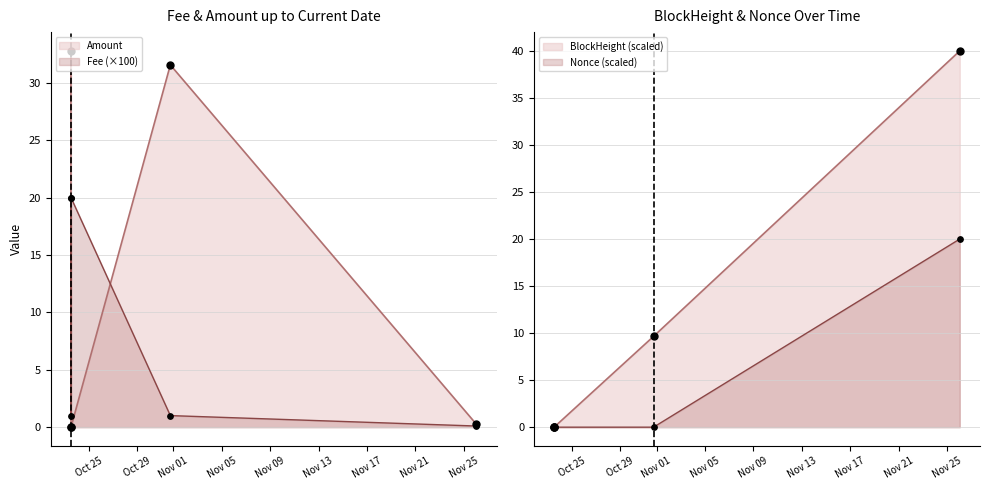

What is the total value across all series at 2023-10-31 18:09:00?

42.2